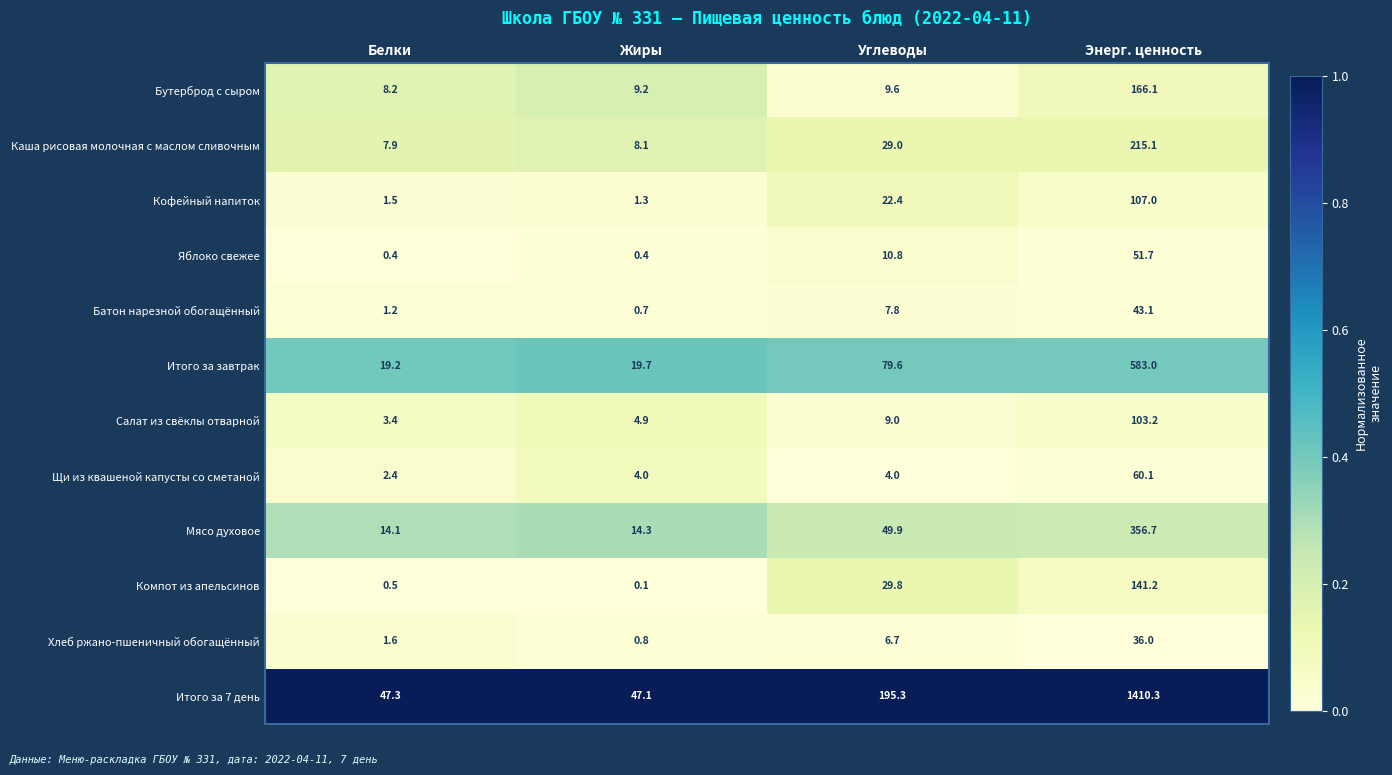

What is the total value across all series at Углеводы?

453.9